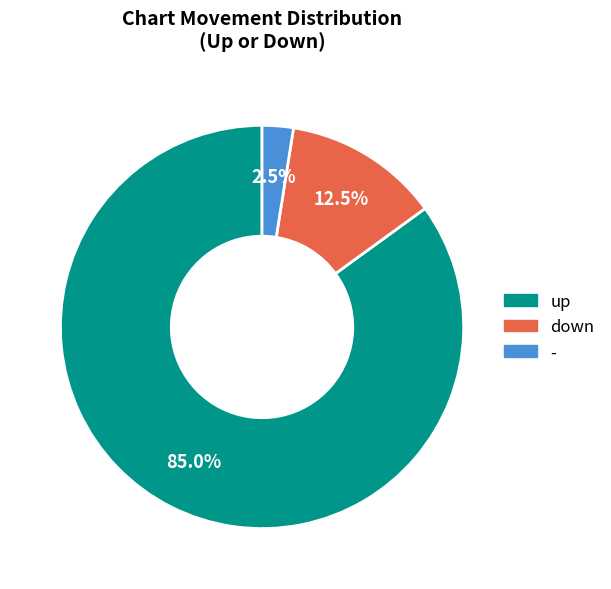

Rank the categories by value from lowest to highest.

-, down, up